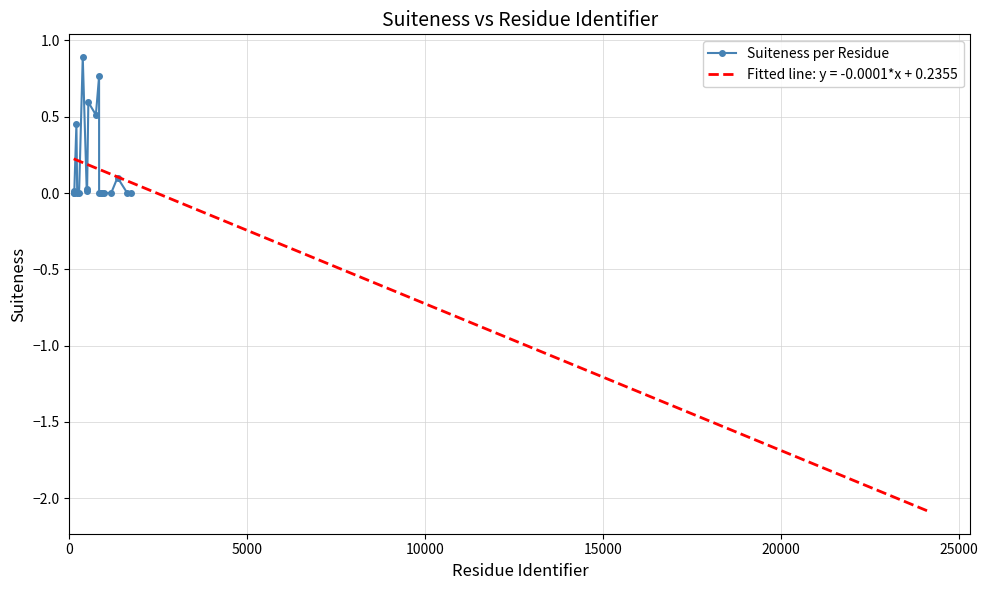

True or false: Suiteness per Residue has more than 0 points higher than both neighbors.

True